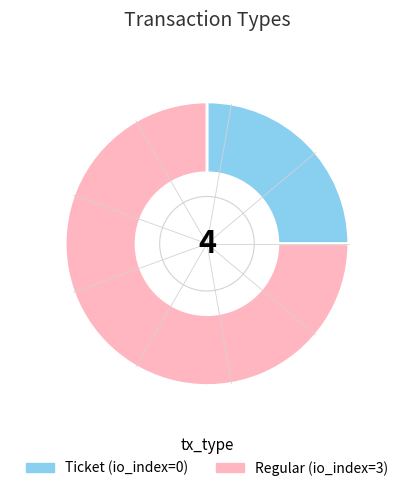

True or false: Regular (io_index=3) accounts for 75% of the total.

True